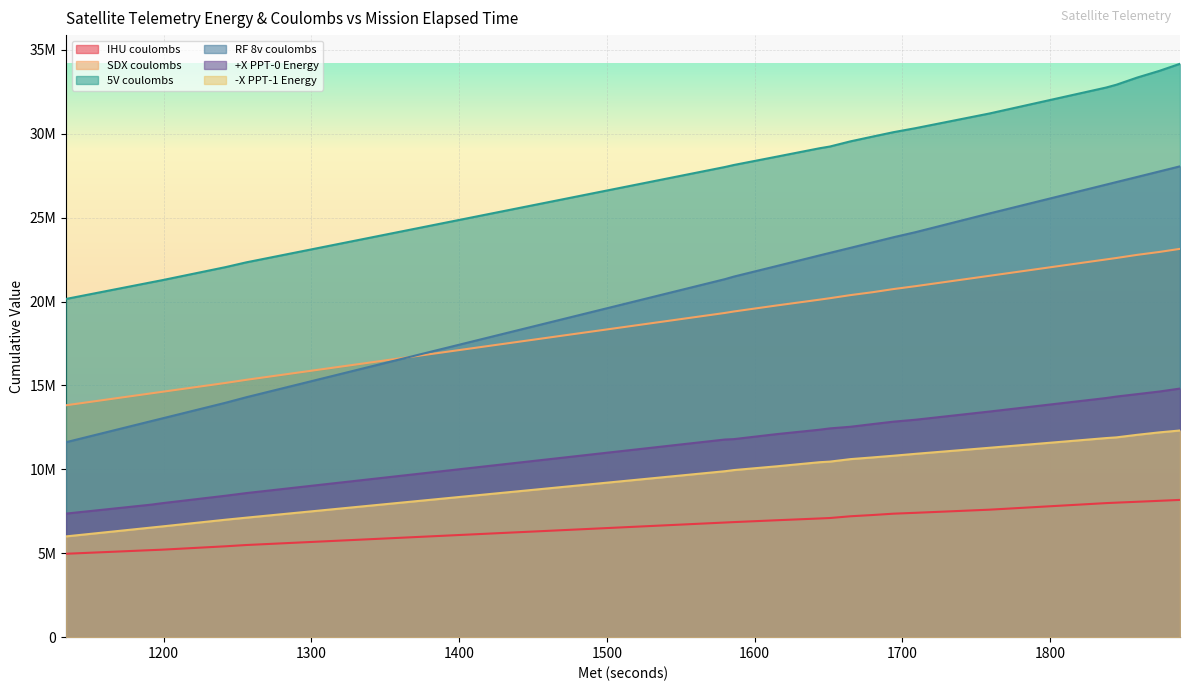

What is the value of the SDX coulombs point at the 11th from the left?

20383268